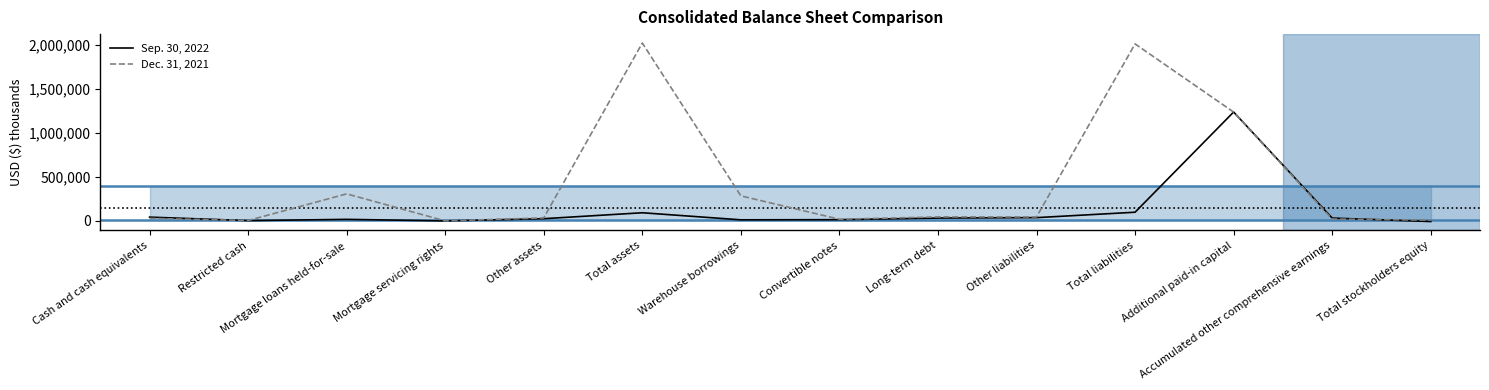

Which category has the highest value in the Sep. 30, 2022 series?

Additional paid-in capital